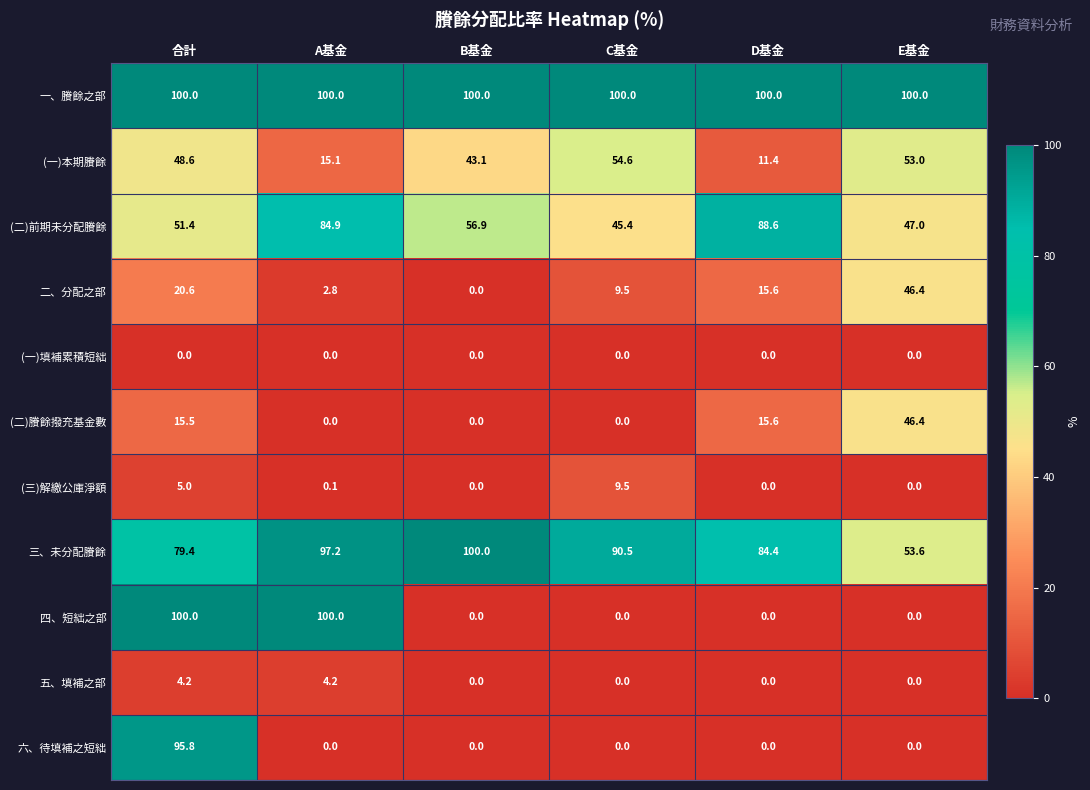

What is the greatest value displayed?

100.0